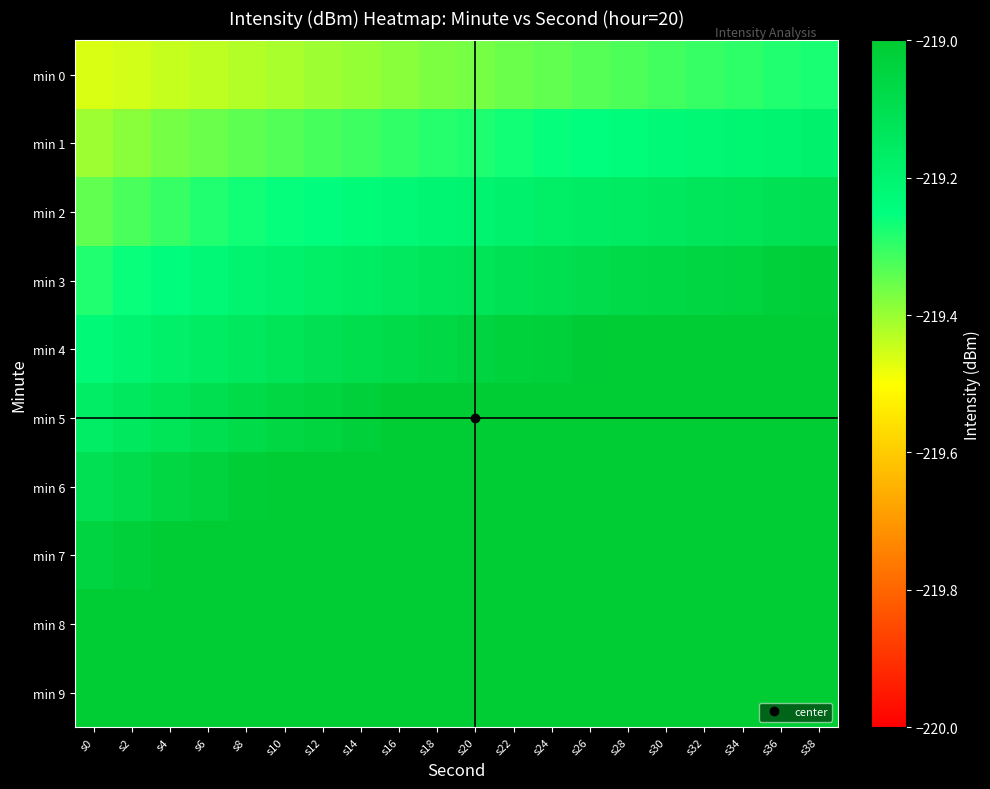

Reading left to right, what are all the values shown in this chart?

min 0: s0=-219.5	s2=-219.5	s4=-219.4	s6=-219.4	s8=-219.4	s10=-219.4	s12=-219.4	s14=-219.4	s16=-219.4	s18=-219.4	s20=-219.4	s22=-219.4	s24=-219.3	s26=-219.3	s28=-219.3	s30=-219.3	s32=-219.3	s34=-219.3	s36=-219.3	s38=-219.3
min 1: s0=-219.4	s2=-219.4	s4=-219.4	s6=-219.4	s8=-219.3	s10=-219.3	s12=-219.3	s14=-219.3	s16=-219.3	s18=-219.3	s20=-219.3	s22=-219.3	s24=-219.3	s26=-219.2	s28=-219.2	s30=-219.2	s32=-219.2	s34=-219.2	s36=-219.2	s38=-219.2
min 2: s0=-219.3	s2=-219.3	s4=-219.3	s6=-219.3	s8=-219.3	s10=-219.3	s12=-219.2	s14=-219.2	s16=-219.2	s18=-219.2	s20=-219.2	s22=-219.2	s24=-219.2	s26=-219.2	s28=-219.2	s30=-219.1	s32=-219.1	s34=-219.1	s36=-219.1	s38=-219.1
min 3: s0=-219.3	s2=-219.3	s4=-219.2	s6=-219.2	s8=-219.2	s10=-219.2	s12=-219.2	s14=-219.2	s16=-219.1	s18=-219.1	s20=-219.1	s22=-219.1	s24=-219.1	s26=-219.1	s28=-219.1	s30=-219.1	s32=-219.1	s34=-219.0	s36=-219.0	s38=-219.0
min 4: s0=-219.2	s2=-219.2	s4=-219.2	s6=-219.2	s8=-219.1	s10=-219.1	s12=-219.1	s14=-219.1	s16=-219.1	s18=-219.1	s20=-219.0	s22=-219.0	s24=-219.0	s26=-219.0	s28=-219.0	s30=-219.0	s32=-219.0	s34=-219.0	s36=-219.0	s38=-218.9
min 5: s0=-219.2	s2=-219.1	s4=-219.1	s6=-219.1	s8=-219.1	s10=-219.1	s12=-219.0	s14=-219.0	s16=-219.0	s18=-219.0	s20=-219.0	s22=-219.0	s24=-218.9	s26=-218.9	s28=-218.9	s30=-218.9	s32=-218.9	s34=-218.9	s36=-218.9	s38=-218.9
min 6: s0=-219.1	s2=-219.1	s4=-219.1	s6=-219.0	s8=-219.0	s10=-219.0	s12=-219.0	s14=-219.0	s16=-218.9	s18=-218.9	s20=-218.9	s22=-218.9	s24=-218.9	s26=-218.9	s28=-218.9	s30=-218.8	s32=-218.8	s34=-218.8	s36=-218.8	s38=-218.8
min 7: s0=-219.0	s2=-219.0	s4=-219.0	s6=-219.0	s8=-219.0	s10=-218.9	s12=-218.9	s14=-218.9	s16=-218.9	s18=-218.9	s20=-218.8	s22=-218.8	s24=-218.8	s26=-218.8	s28=-218.8	s30=-218.8	s32=-218.8	s34=-218.7	s36=-218.7	s38=-218.7
min 8: s0=-219.0	s2=-219.0	s4=-218.9	s6=-218.9	s8=-218.9	s10=-218.9	s12=-218.9	s14=-218.8	s16=-218.8	s18=-218.8	s20=-218.8	s22=-218.8	s24=-218.7	s26=-218.7	s28=-218.7	s30=-218.7	s32=-218.7	s34=-218.7	s36=-218.7	s38=-218.6
min 9: s0=-218.9	s2=-218.9	s4=-218.9	s6=-218.9	s8=-218.8	s10=-218.8	s12=-218.8	s14=-218.8	s16=-218.8	s18=-218.7	s20=-218.7	s22=-218.7	s24=-218.7	s26=-218.7	s28=-218.6	s30=-218.6	s32=-218.6	s34=-218.6	s36=-218.6	s38=-218.6